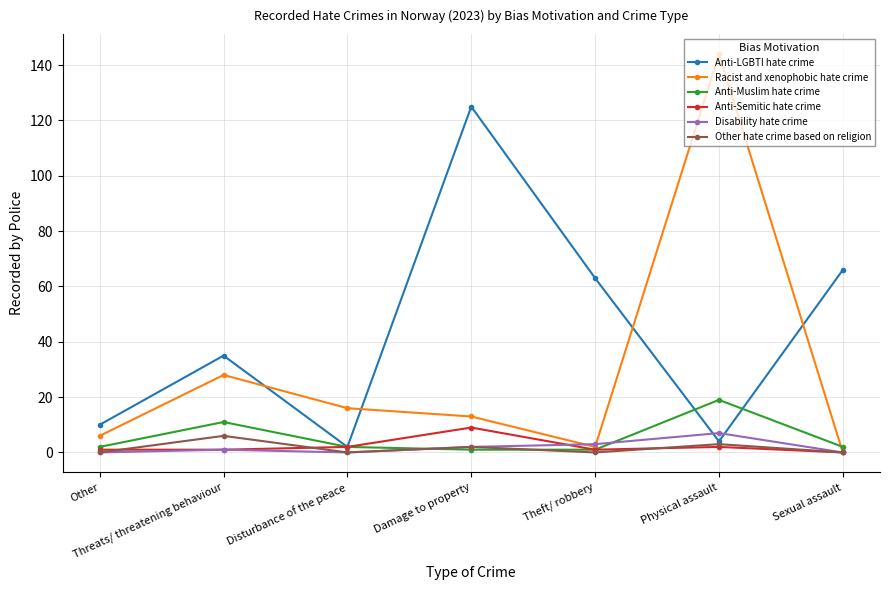

Reading left to right, transcribe all the data shown in this chart.

Anti-LGBTI hate crime: Other=10	Threats/ threatening behaviour=35	Disturbance of the peace=2	Damage to property=125	Theft/ robbery=63	Physical assault=4	Sexual assault=66
Racist and xenophobic hate crime: Other=6	Threats/ threatening behaviour=28	Disturbance of the peace=16	Damage to property=13	Theft/ robbery=2	Physical assault=144	Sexual assault=0
Anti-Muslim hate crime: Other=2	Threats/ threatening behaviour=11	Disturbance of the peace=2	Damage to property=1	Theft/ robbery=1	Physical assault=19	Sexual assault=2
Anti-Semitic hate crime: Other=1	Threats/ threatening behaviour=1	Disturbance of the peace=2	Damage to property=9	Theft/ robbery=1	Physical assault=2	Sexual assault=0
Disability hate crime: Other=0	Threats/ threatening behaviour=1	Disturbance of the peace=0	Damage to property=2	Theft/ robbery=3	Physical assault=7	Sexual assault=0
Other hate crime based on religion: Other=0	Threats/ threatening behaviour=6	Disturbance of the peace=0	Damage to property=2	Theft/ robbery=0	Physical assault=3	Sexual assault=0